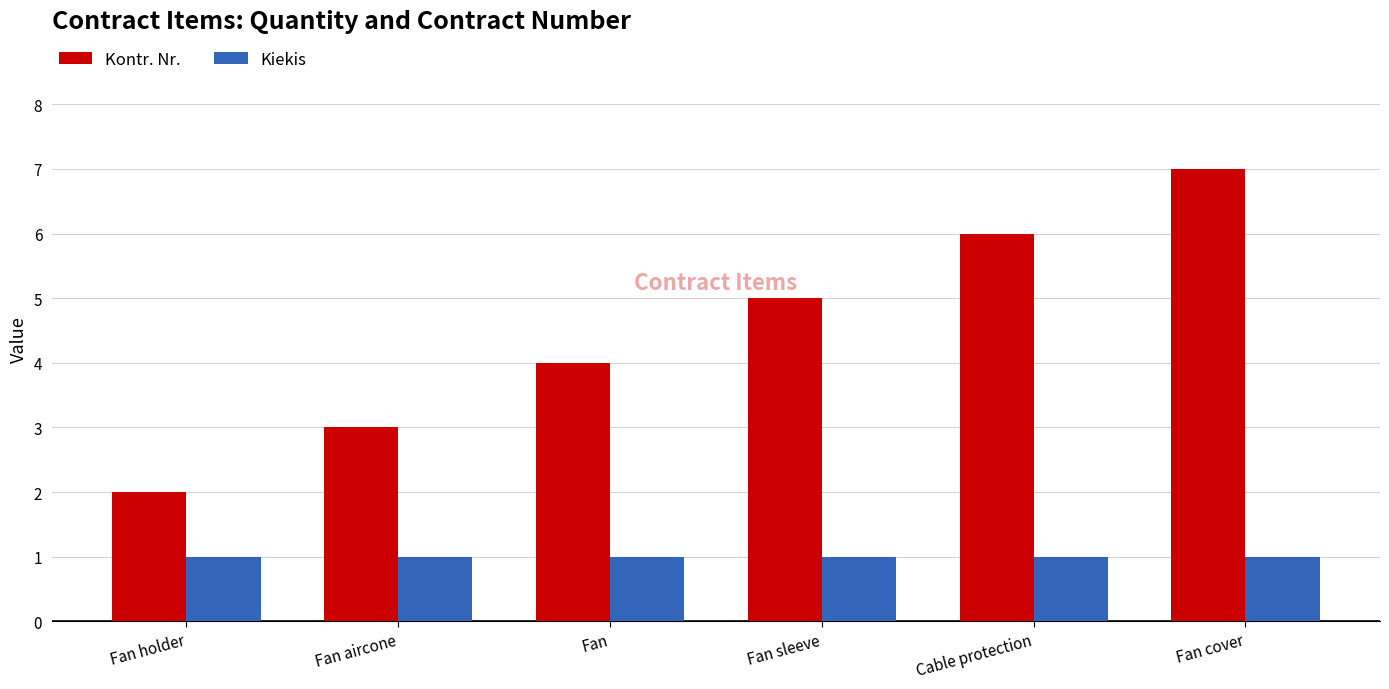

Reading left to right, what are all the values shown in this chart?

Kontr. Nr.: 2	3	4	5	6	7
Kiekis: 1	1	1	1	1	1